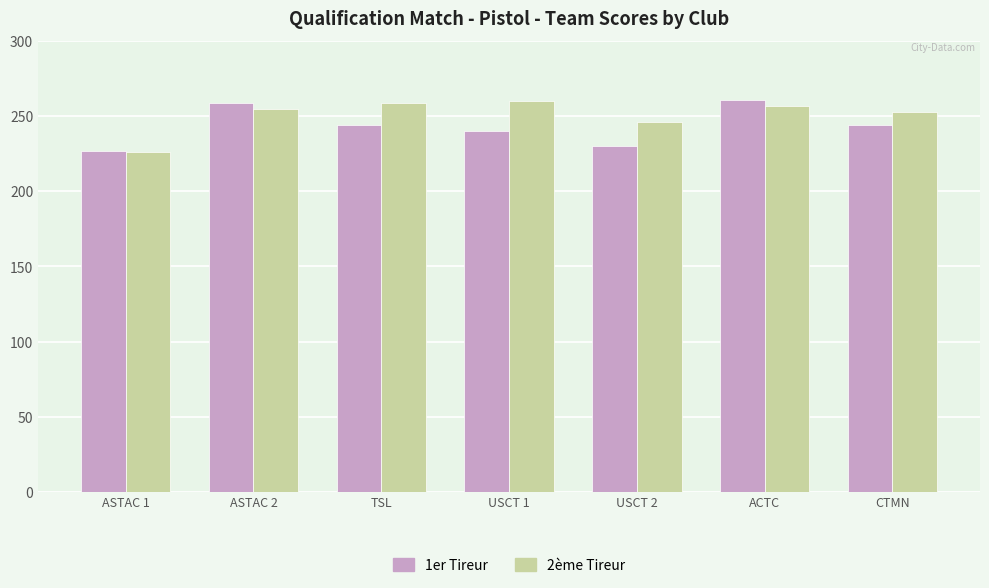

What is the label of the 4th bar from the right?

USCT 1